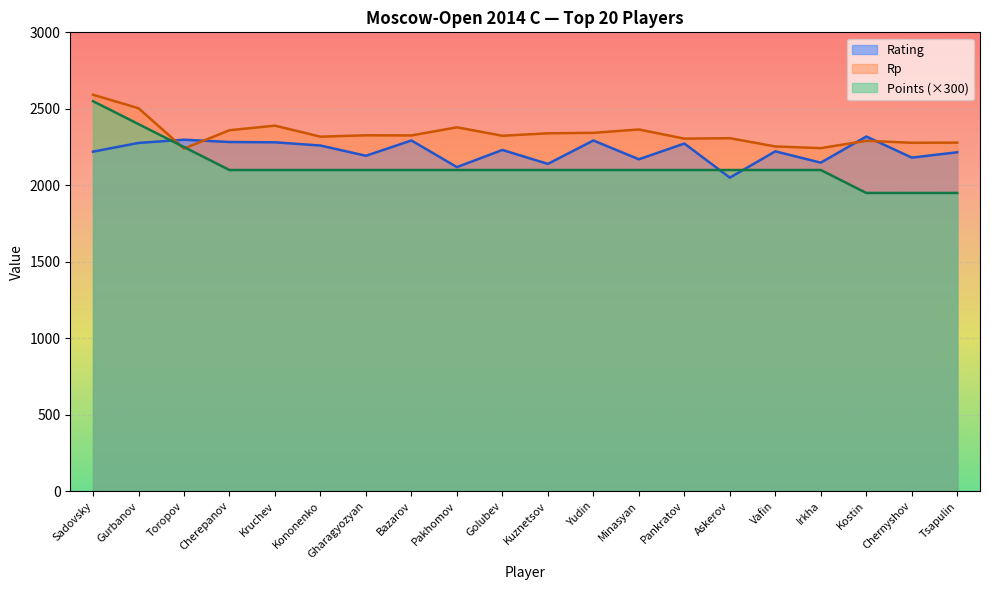

Which label corresponds to the largest value in the chart?

Sadovsky